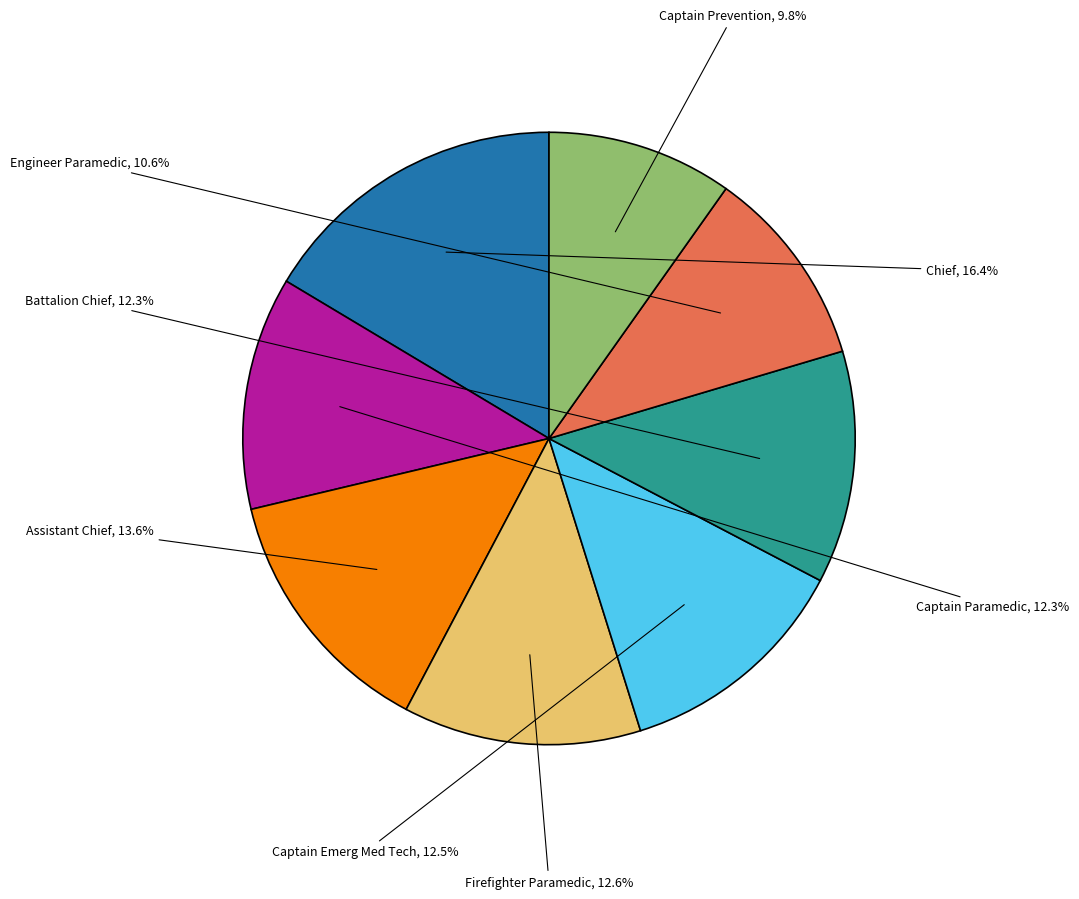

Is there any slice that represents more than half of the pie?

No